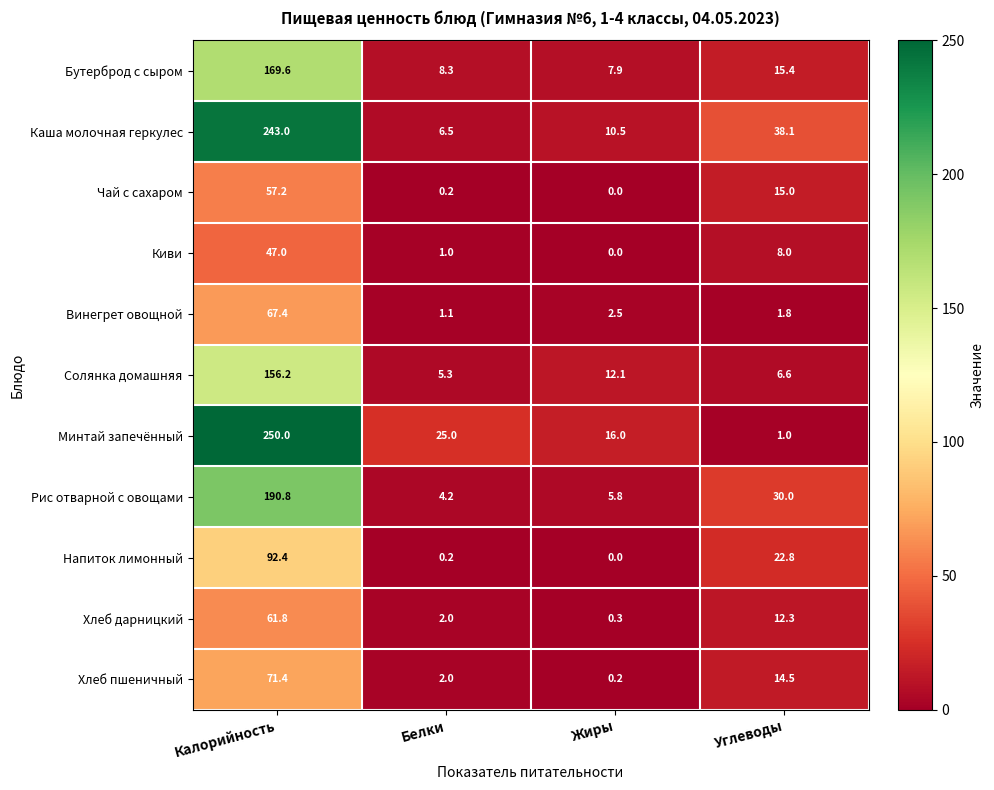

Is it true that Солянка домашняя equals 18.7 at Жиры?

False